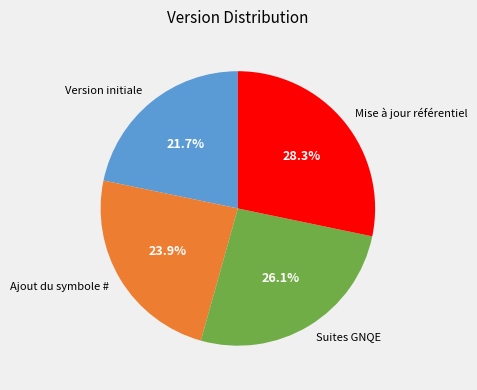

What percentage is NOT represented by Suites GNQE?

73.9%